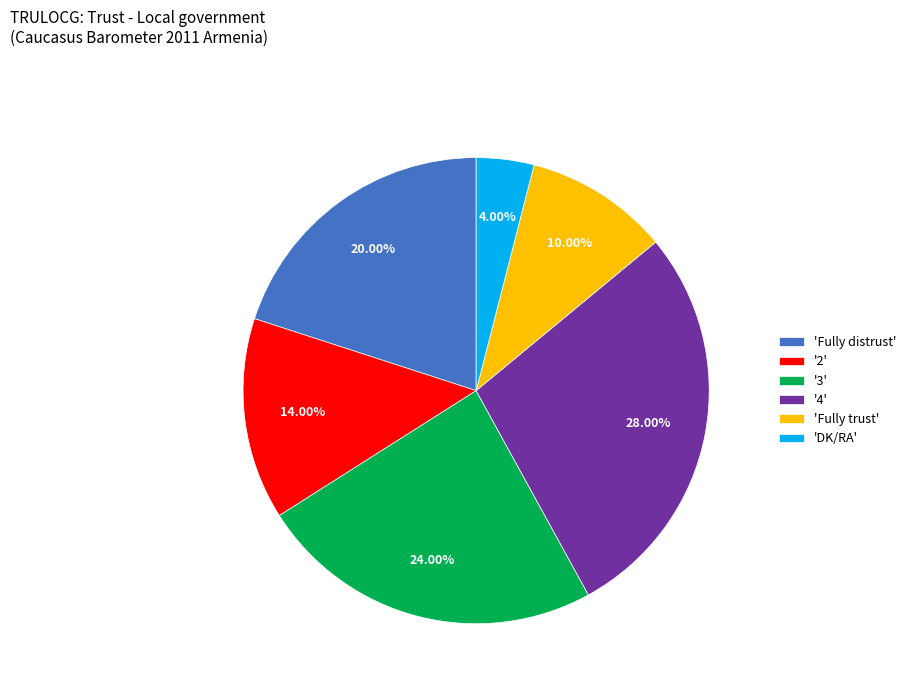

Rank the categories by value from lowest to highest.

'DK/RA', 'Fully trust', '2', 'Fully distrust', '3', '4'